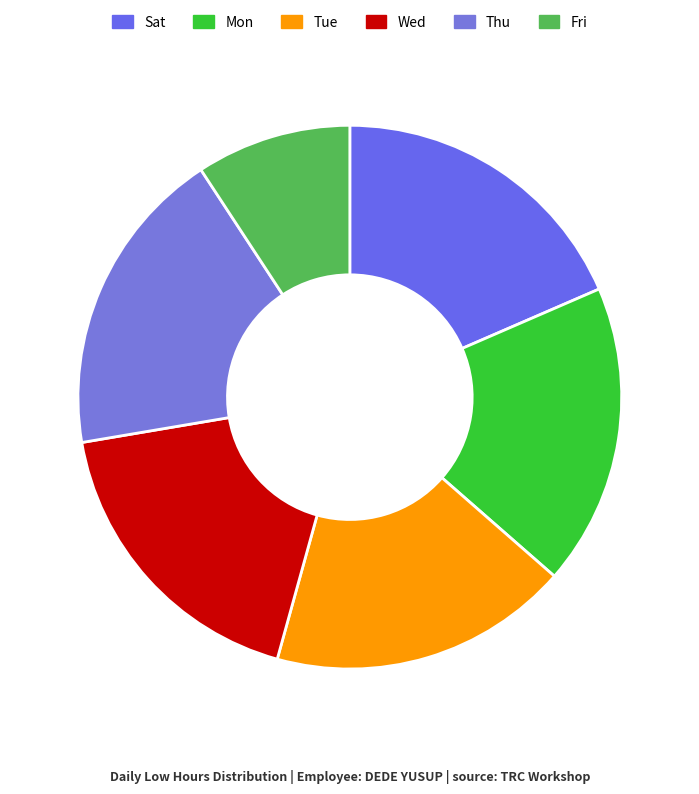

Count the number of slices in the pie.

6